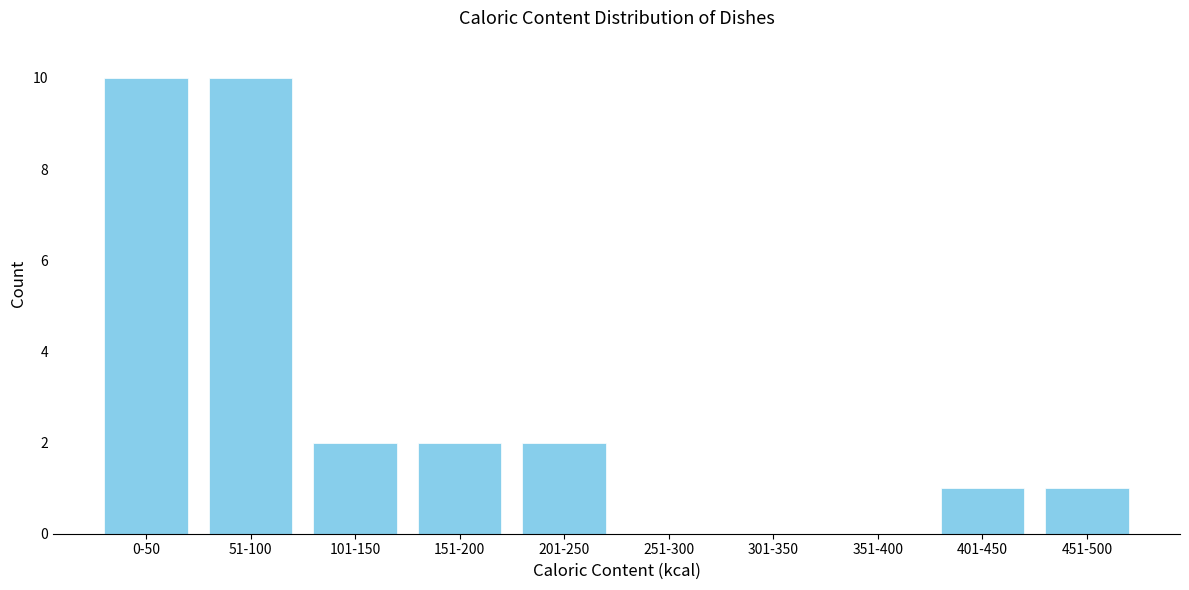

Reading right to left, what are all the values shown in this chart?

451-500=1	401-450=1	351-400=0	301-350=0	251-300=0	201-250=2	151-200=2	101-150=2	51-100=10	0-50=10